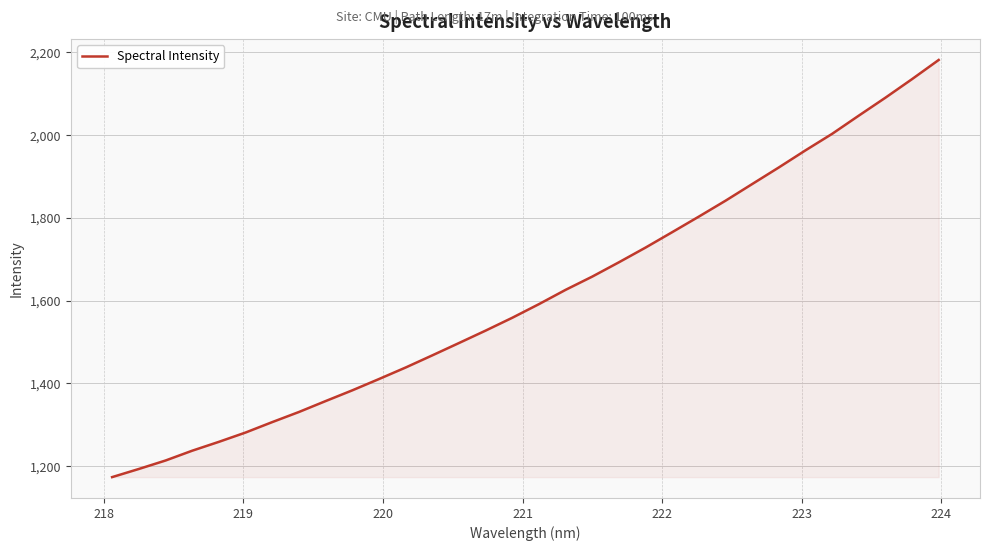

What is the difference between the maximum and minimum values?

1008.2